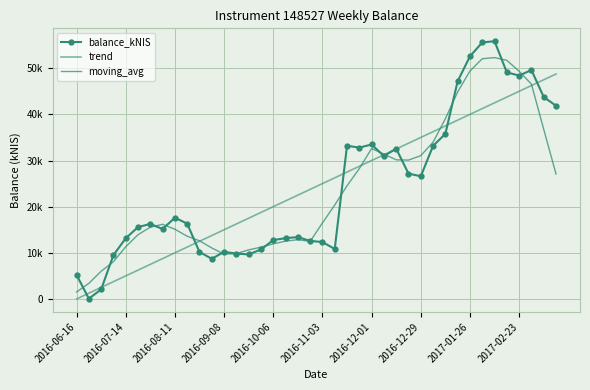

Does the chart have visible grid lines?

Yes